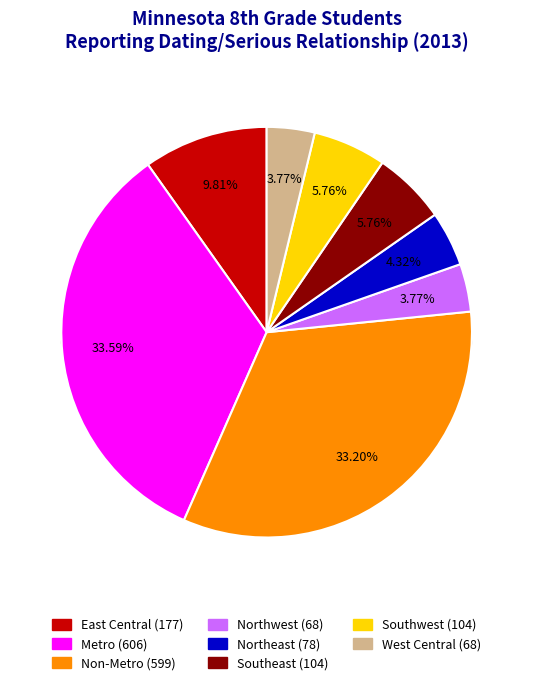

To the nearest percent, what is the average slice percentage?

12%